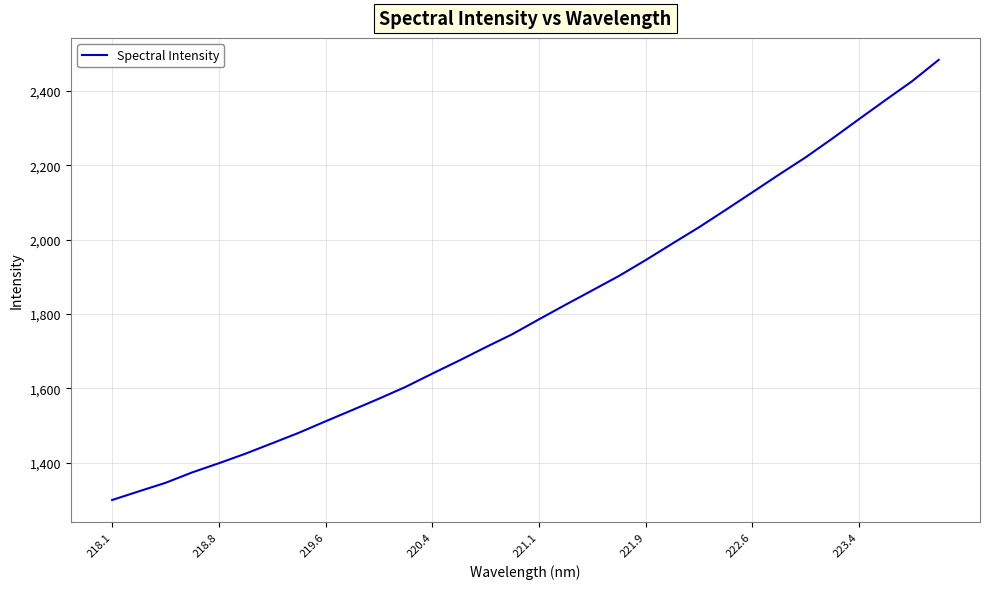

What is the greatest value displayed?

2483.7